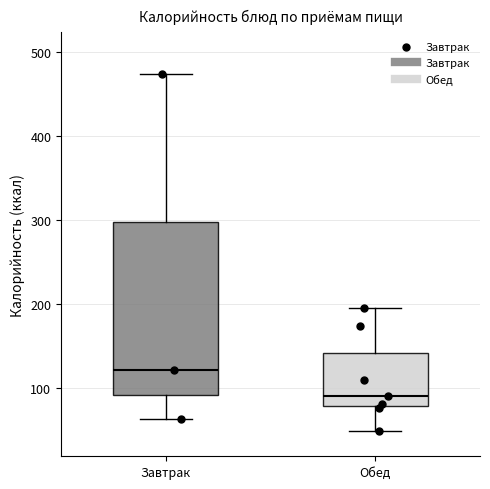

Reading left to right, transcribe this box plot: for each box, give where its median line is, the range the box spans, and where its two whiskers end, as read against the y-axis. The values are not printed on the chart, so give them approximately, as read against the axis.

Завтрак: median 120, box 90 to 300, whiskers 60 to 470
Обед: median 90, box 80 to 140, whiskers 50 to 200